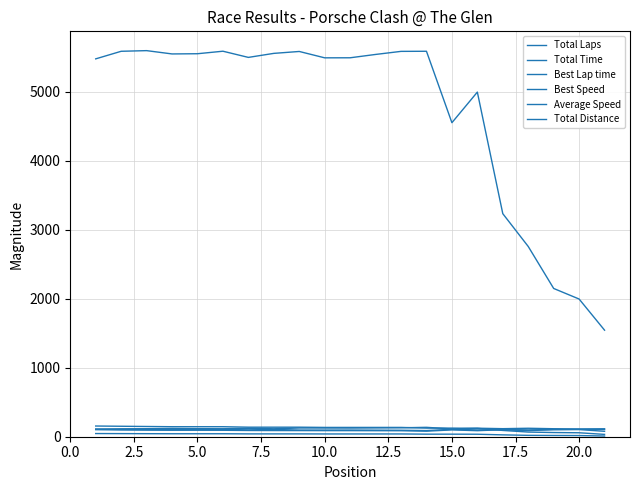

True or false: Average Speed and Total Time cross at least once.

False